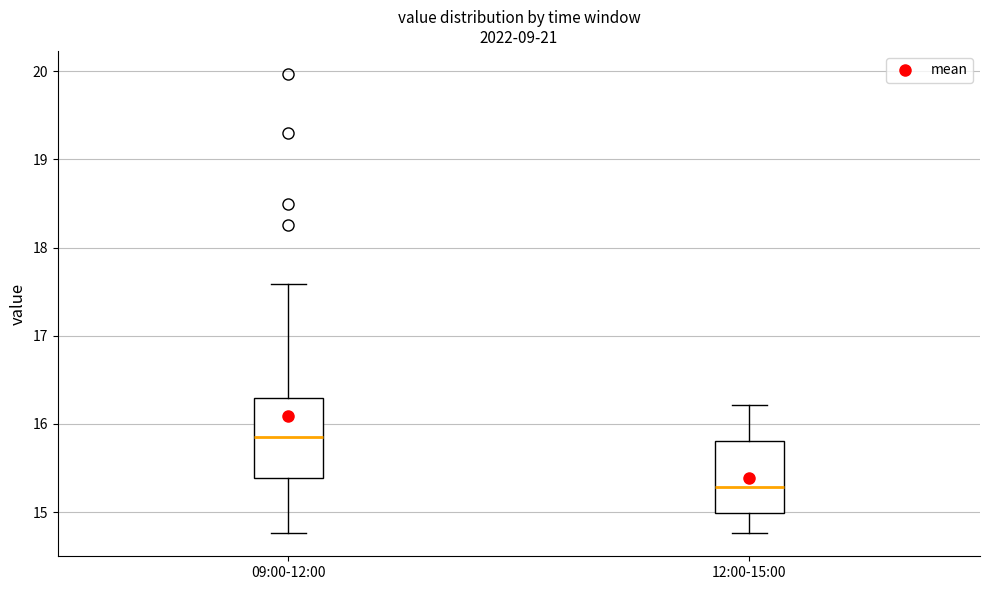

Reading left to right, transcribe this box plot: for each box, give where its median line is, the range the box spans, and where its two whiskers end, as read against the y-axis. The values are not printed on the chart, so give them approximately, as read against the axis.

09:00-12:00: median 15.9, box 15.4 to 16.3, whiskers 14.8 to 17.6
12:00-15:00: median 15.3, box 15.0 to 15.8, whiskers 14.8 to 16.2